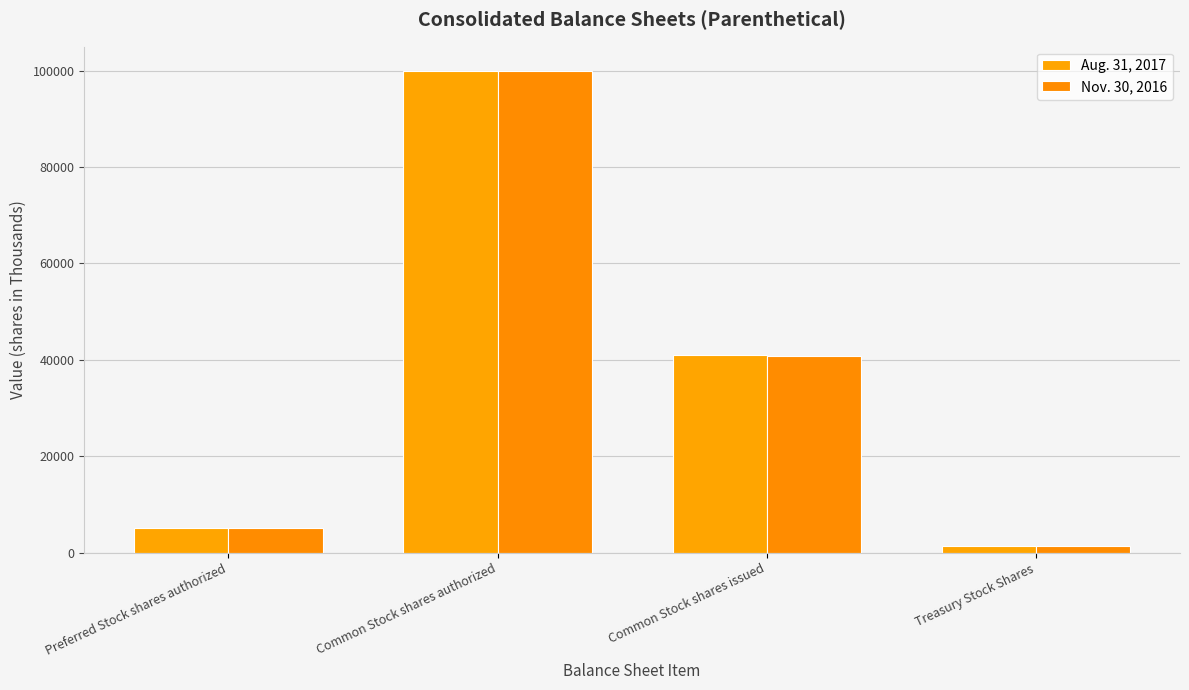

Rank the categories by Aug. 31, 2017 value from highest to lowest.

Common Stock shares authorized, Common Stock shares issued, Preferred Stock shares authorized, Treasury Stock Shares